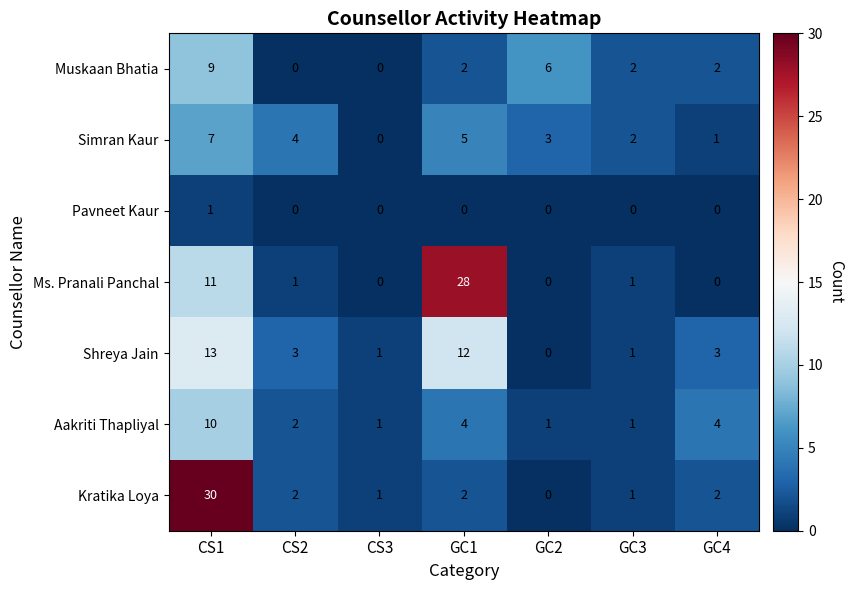

What is the total value across all series at CS3?

3